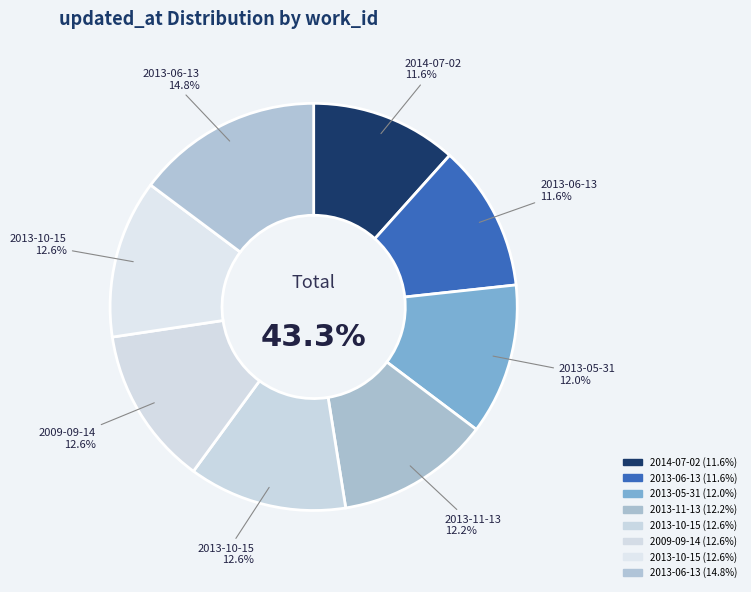

To the nearest percent, what portion does 2013-06-13 represent?

15%